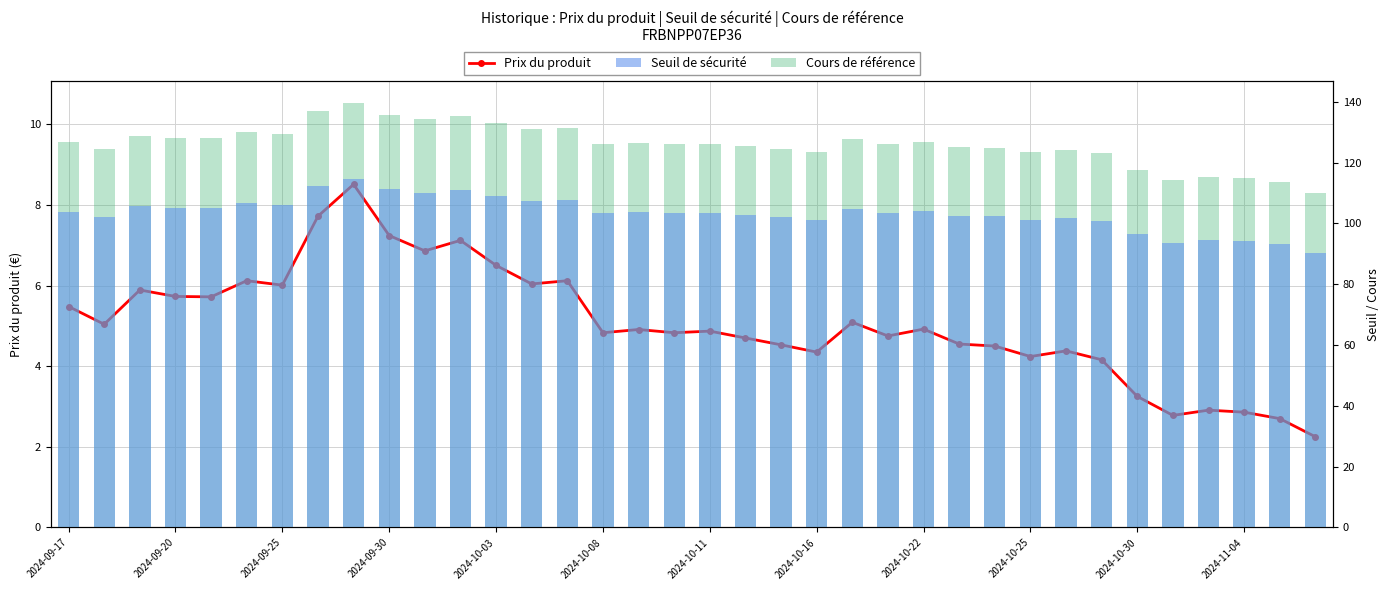

How many groups of bars are there?

36